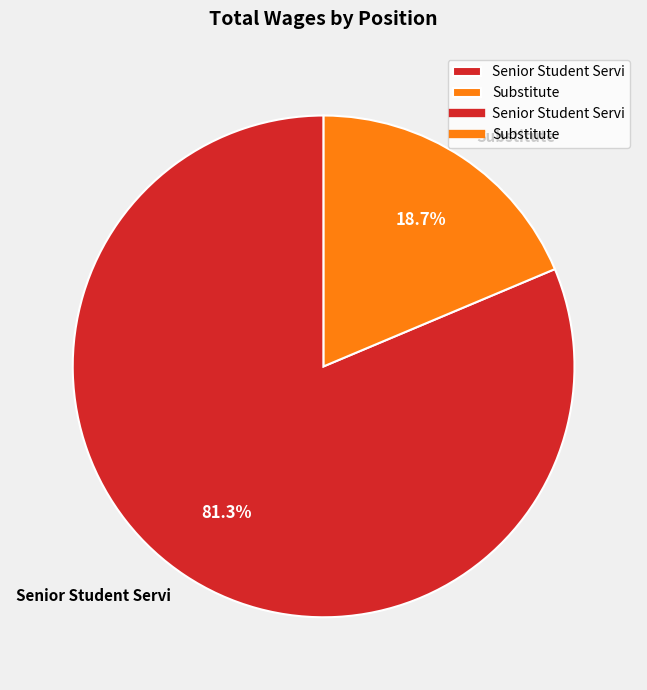

Is the sum of Substitute and Senior Student Servi greater than half?

Yes